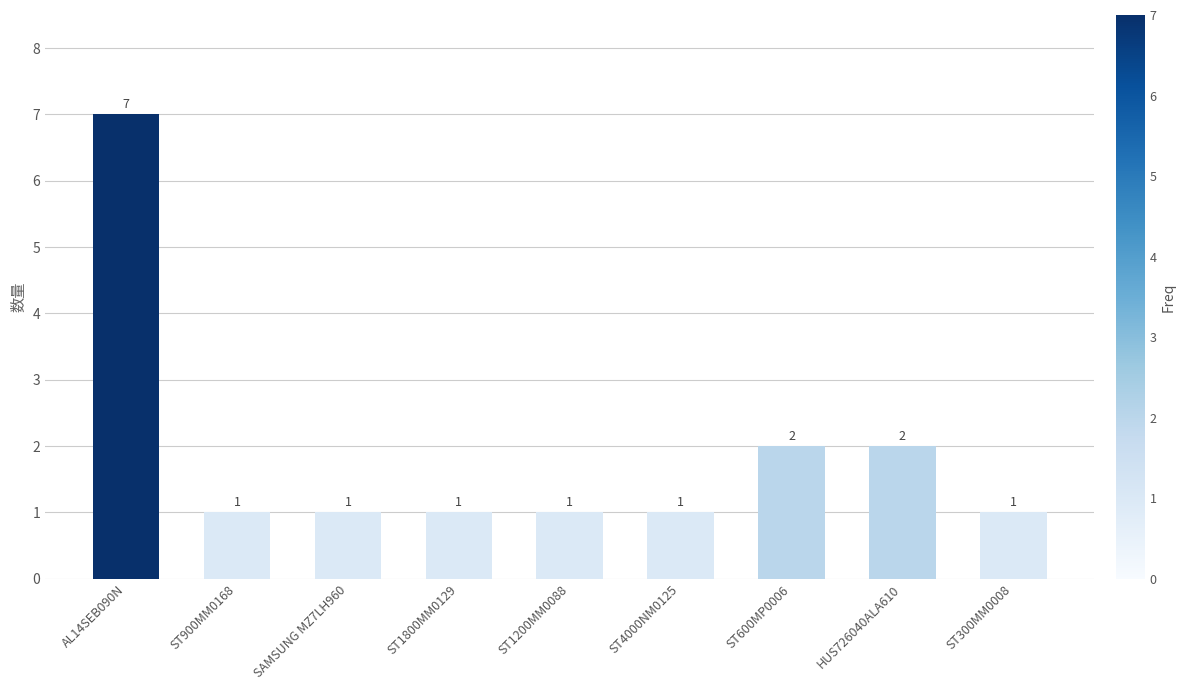

What is the sum of all values?

17